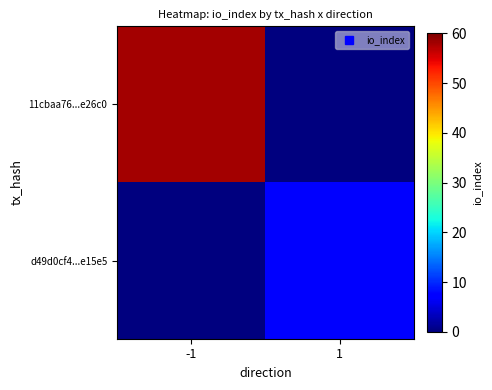

Which series has the largest total across all categories?

11cbaa76...e26c0